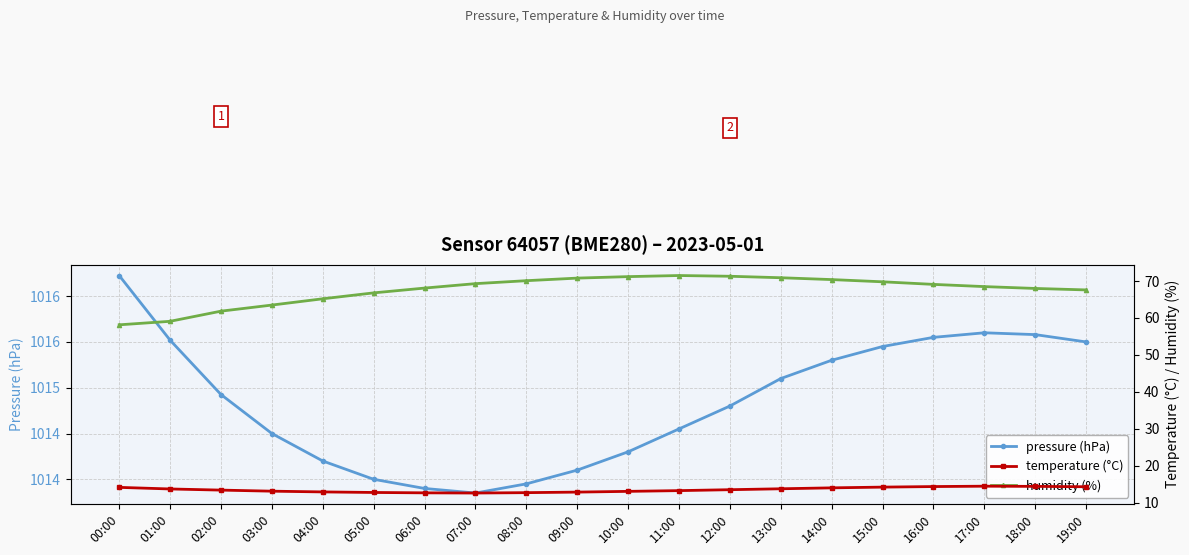

True or false: pressure (hPa) and humidity (%) cross at least once.

False